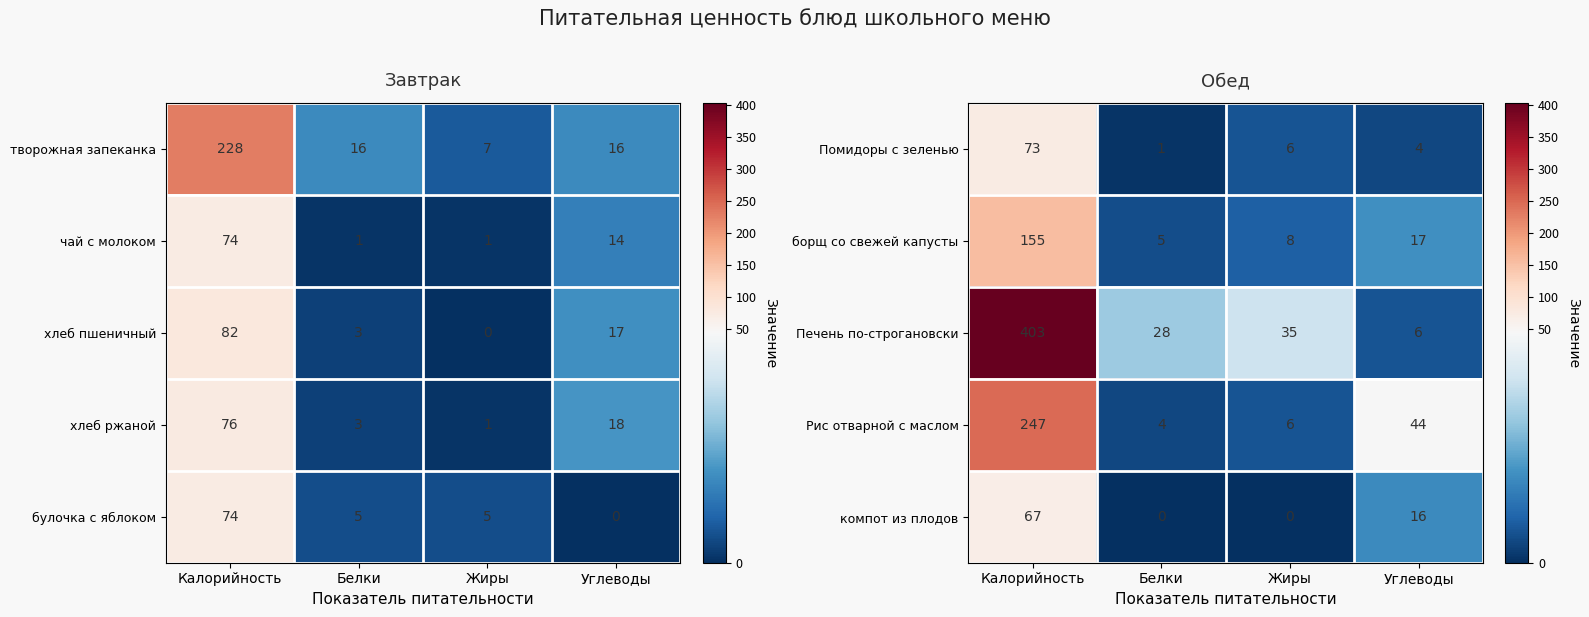

What is the difference between the second highest and minimum values in the Рис отварной с маслом series?

40